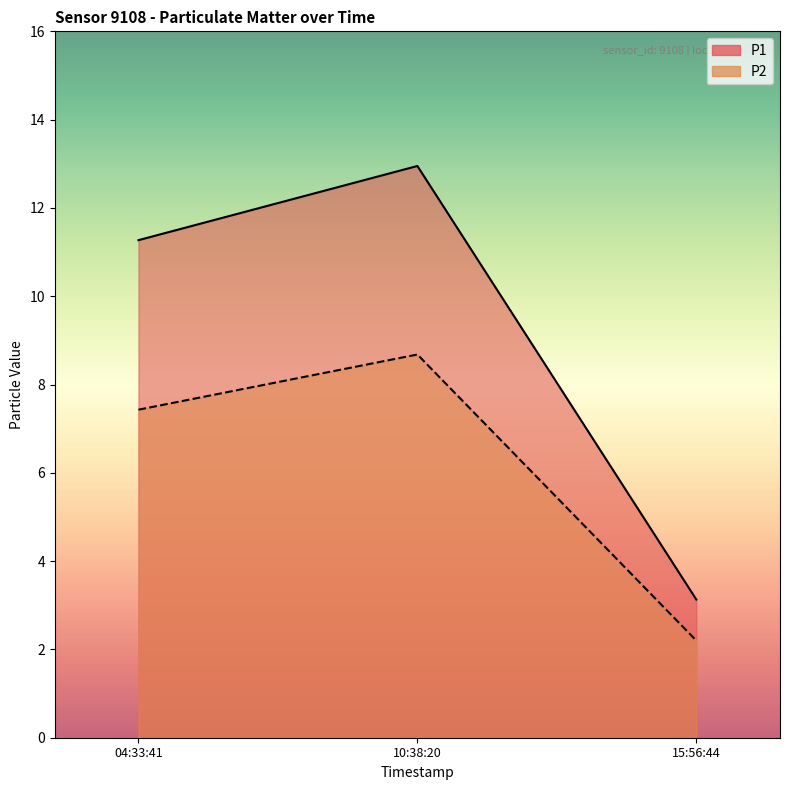

At which category is the sum across all series the highest?

10:38:20